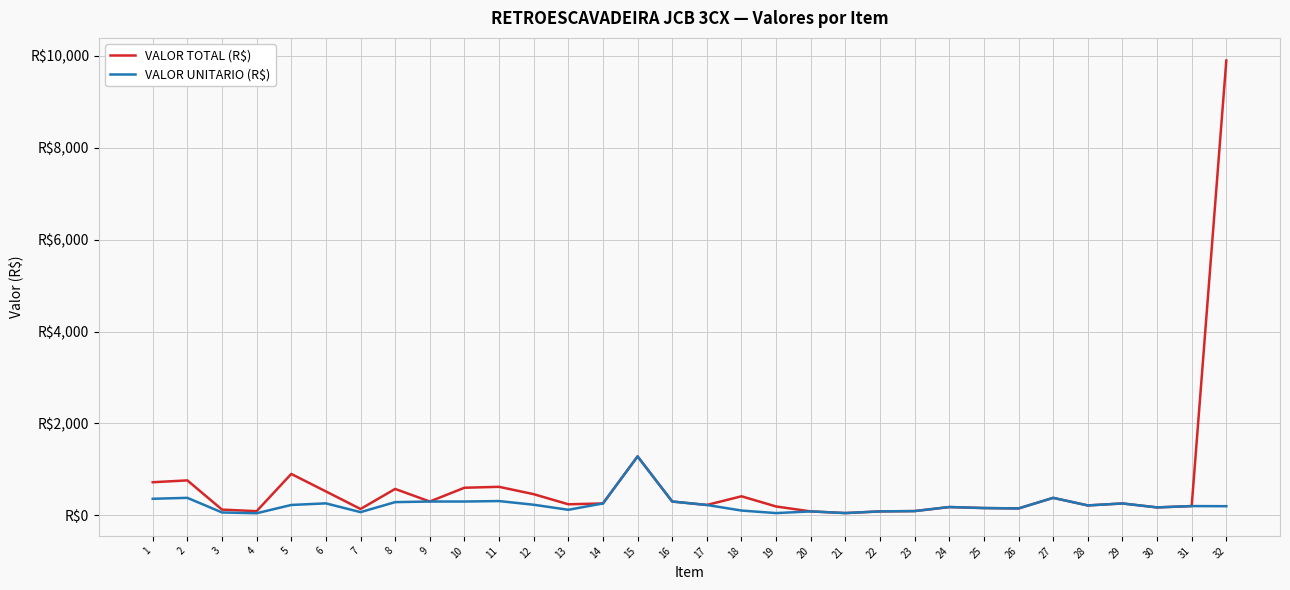

The value of VALOR UNITARIO (R$) at 2 is 520.3. True or false?

False